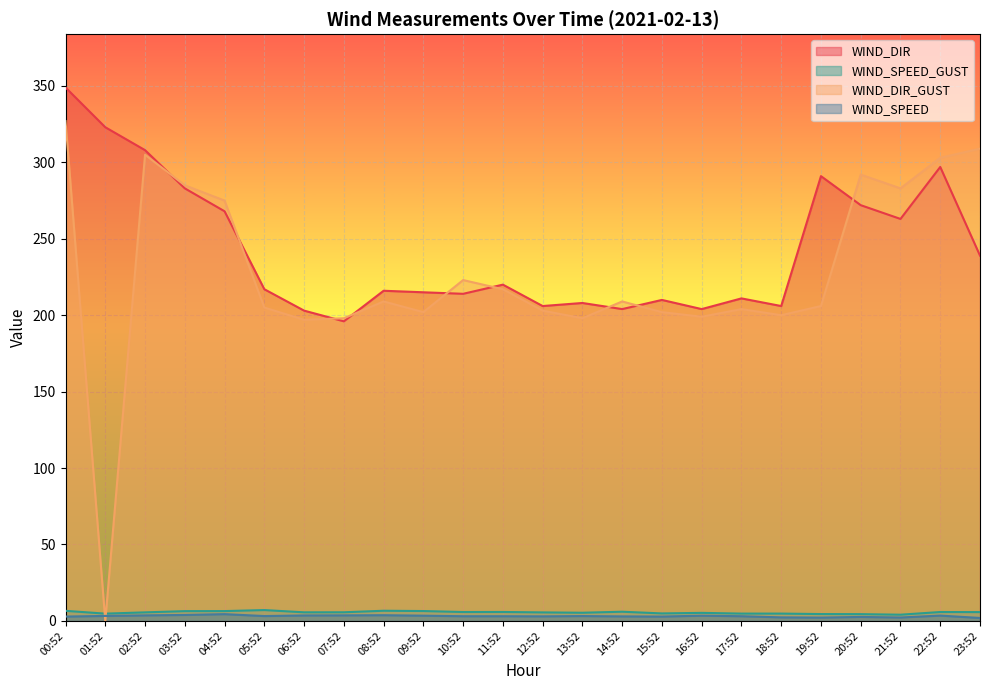

In WIND_DIR, how many points are higher than both neighbors (excluding endpoints)?

7